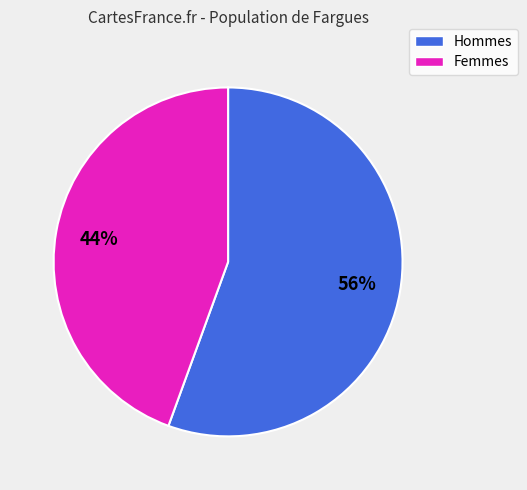

How many segments does this pie chart have?

2